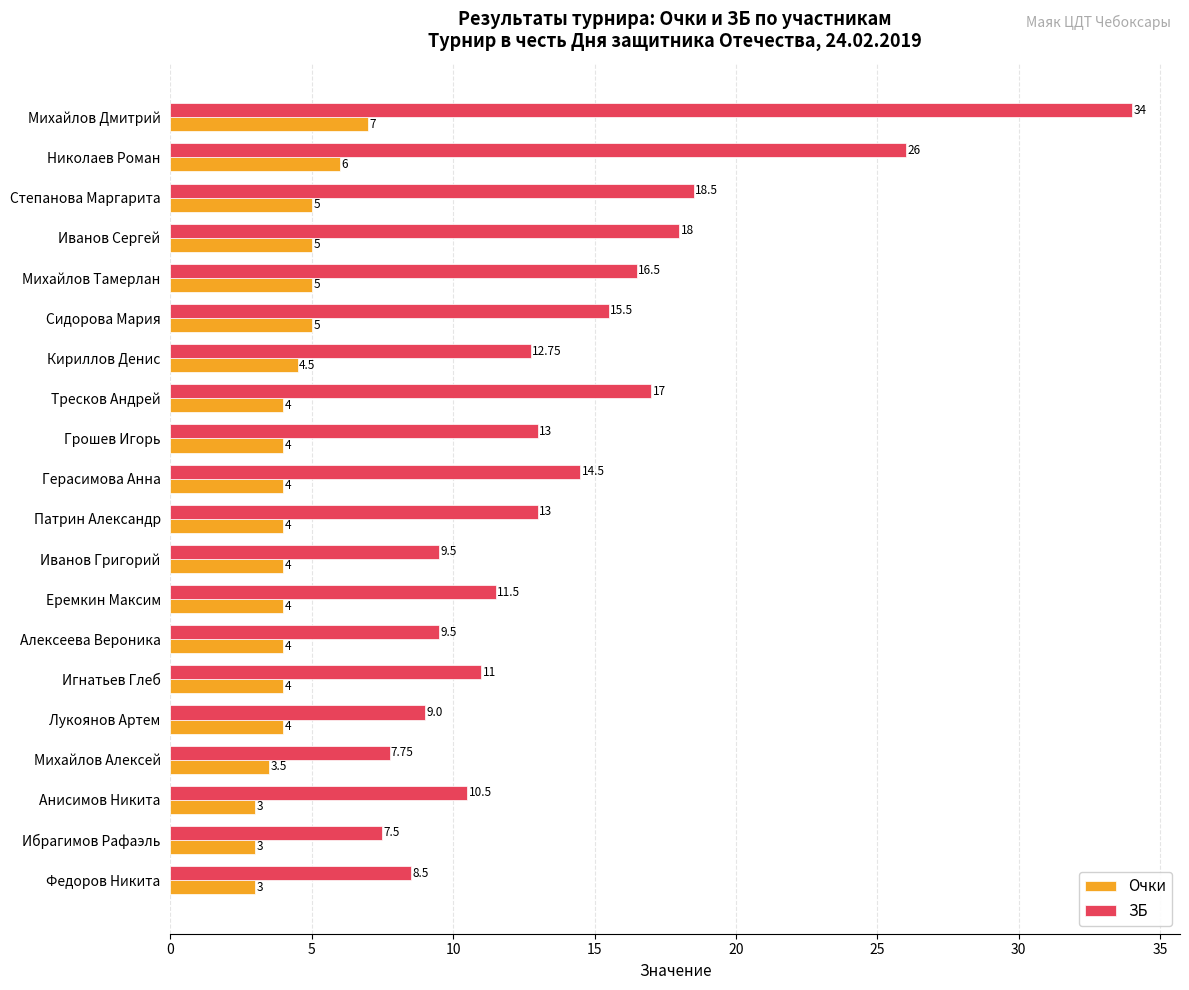

How many series are shown in this chart?

2